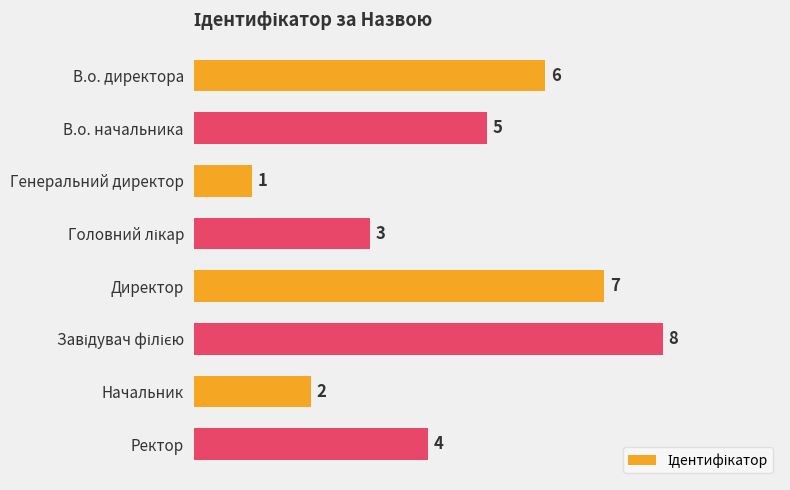

What is the minimum value shown in the chart?

1